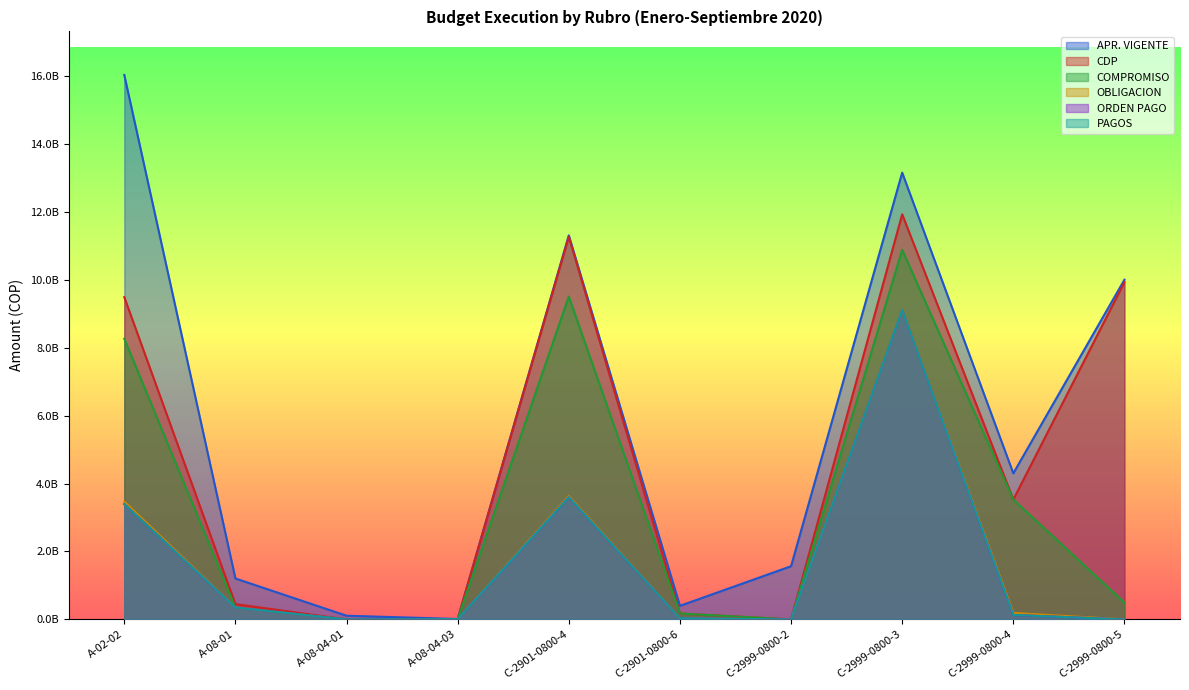

At which category does PAGOS reach its first local peak?

C-2901-0800-4